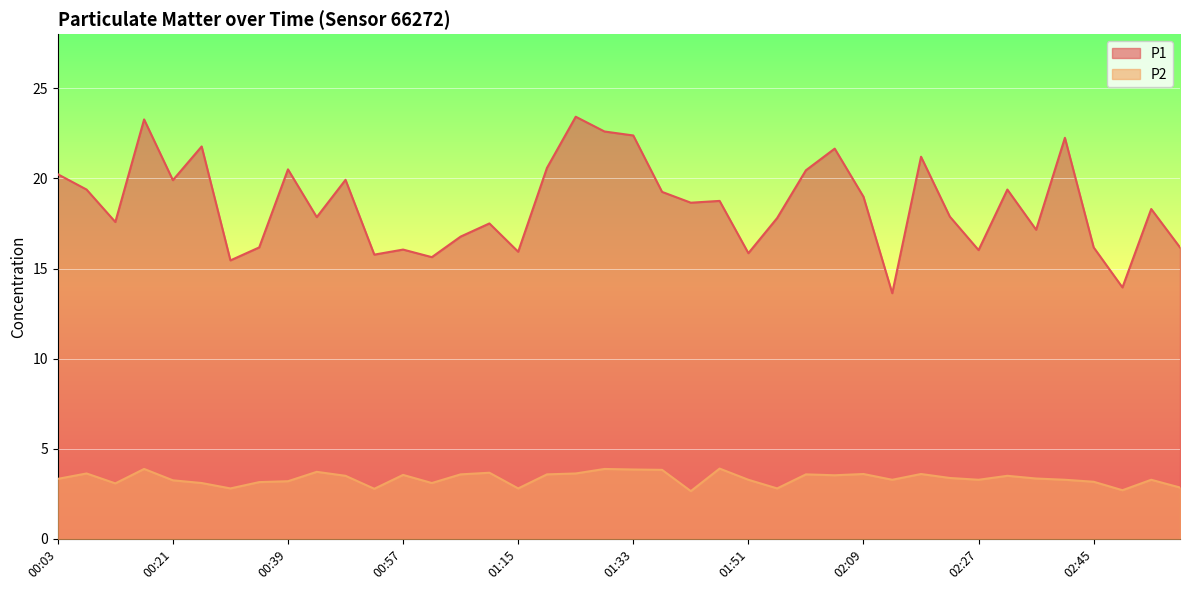

Which series has the widest spread of values?

P1